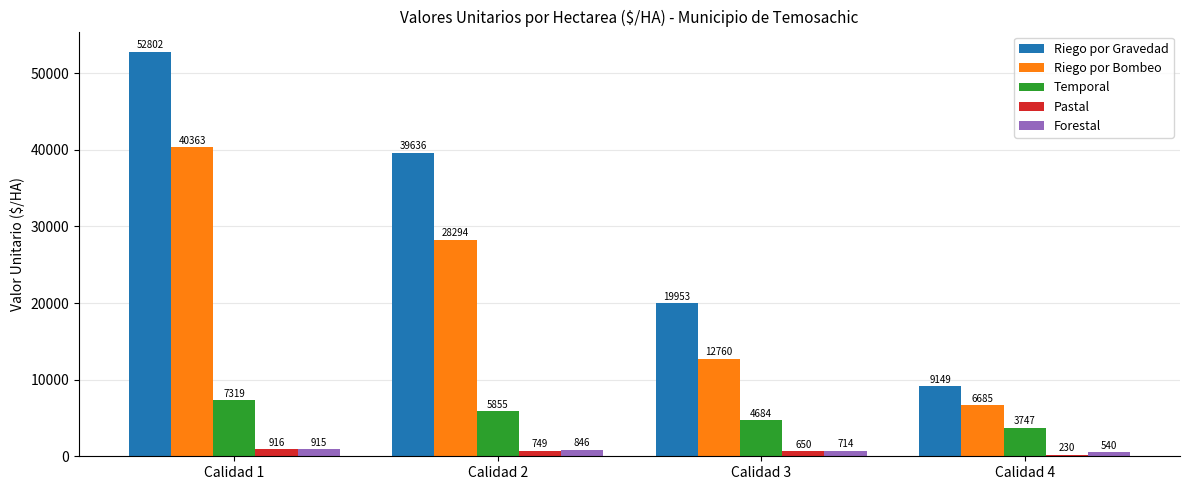

How many bars are there in total?

20